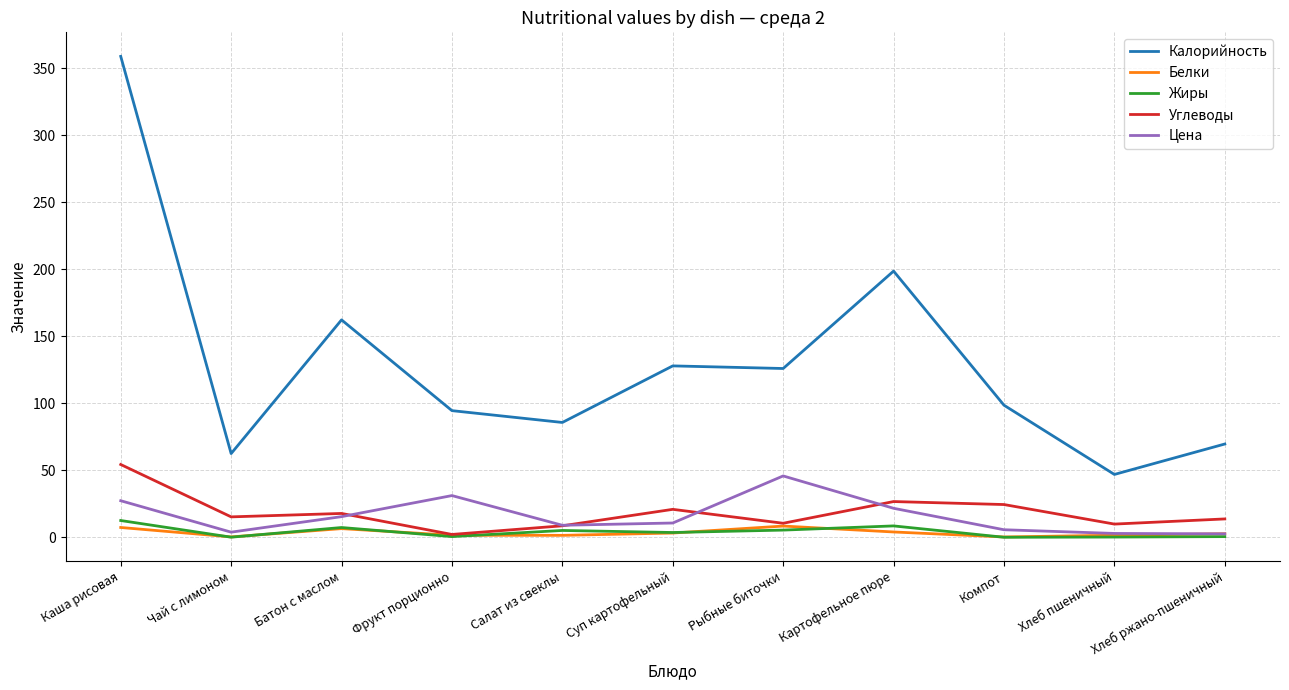

Is the value of Углеводы at Хлеб ржано-пшеничный greater than the value of Цена at Хлеб ржано-пшеничный?

Yes